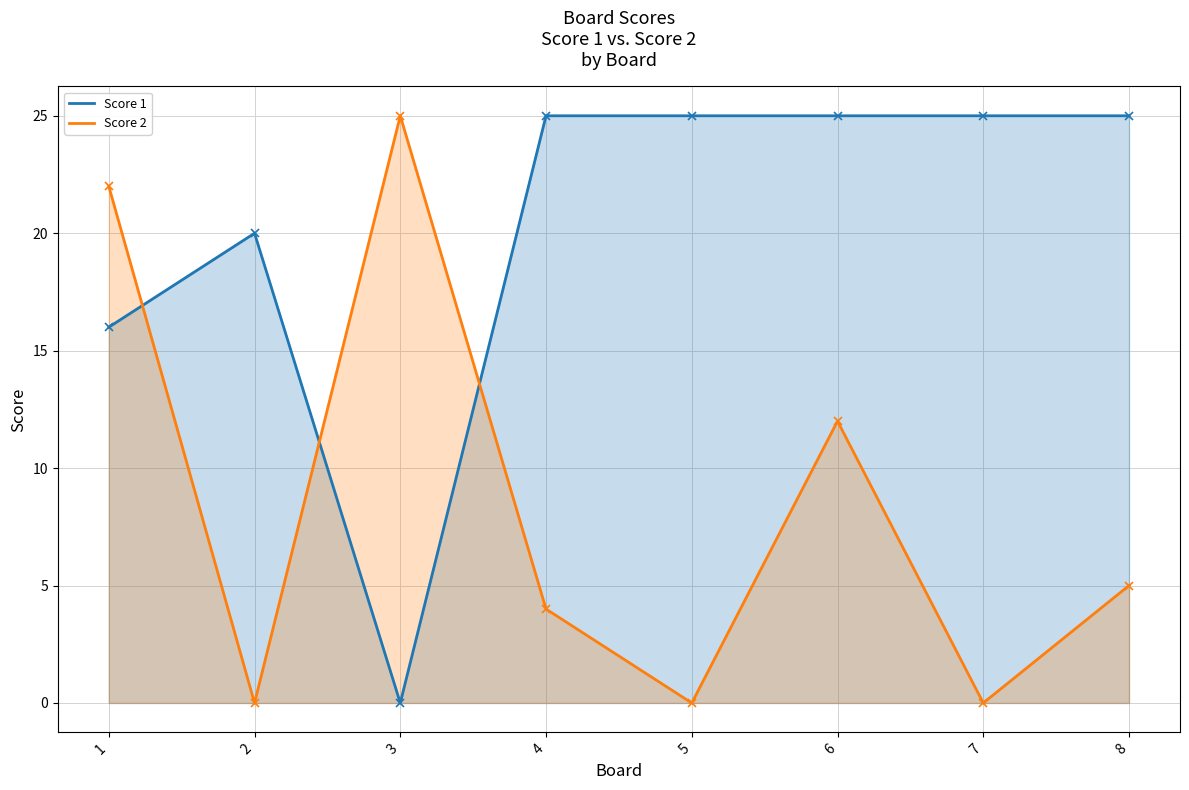

True or false: Score 1 has a value of 42 at 4.

False